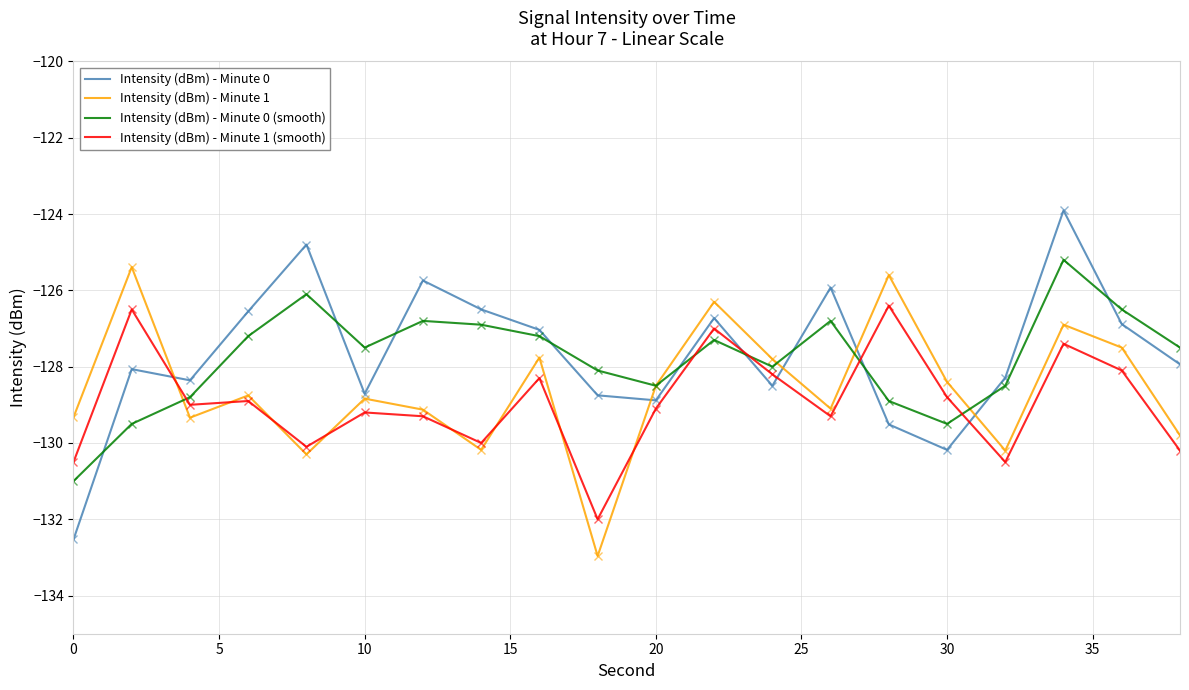

What is the maximum value shown in the chart?

-123.9